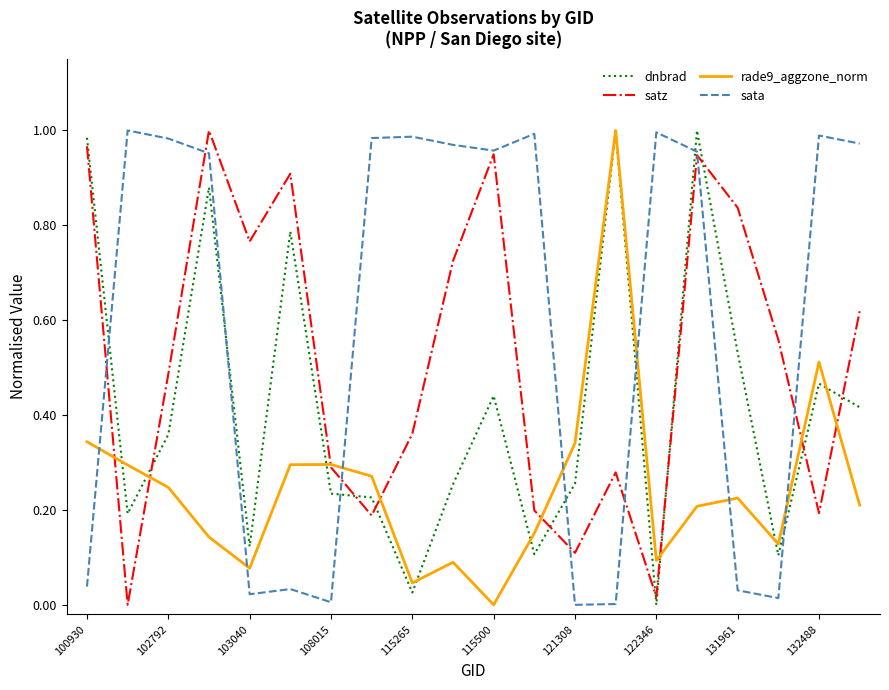

Rank the series by their average value, from lowest to highest.

rade9_aggzone_norm, dnbrad, satz, sata